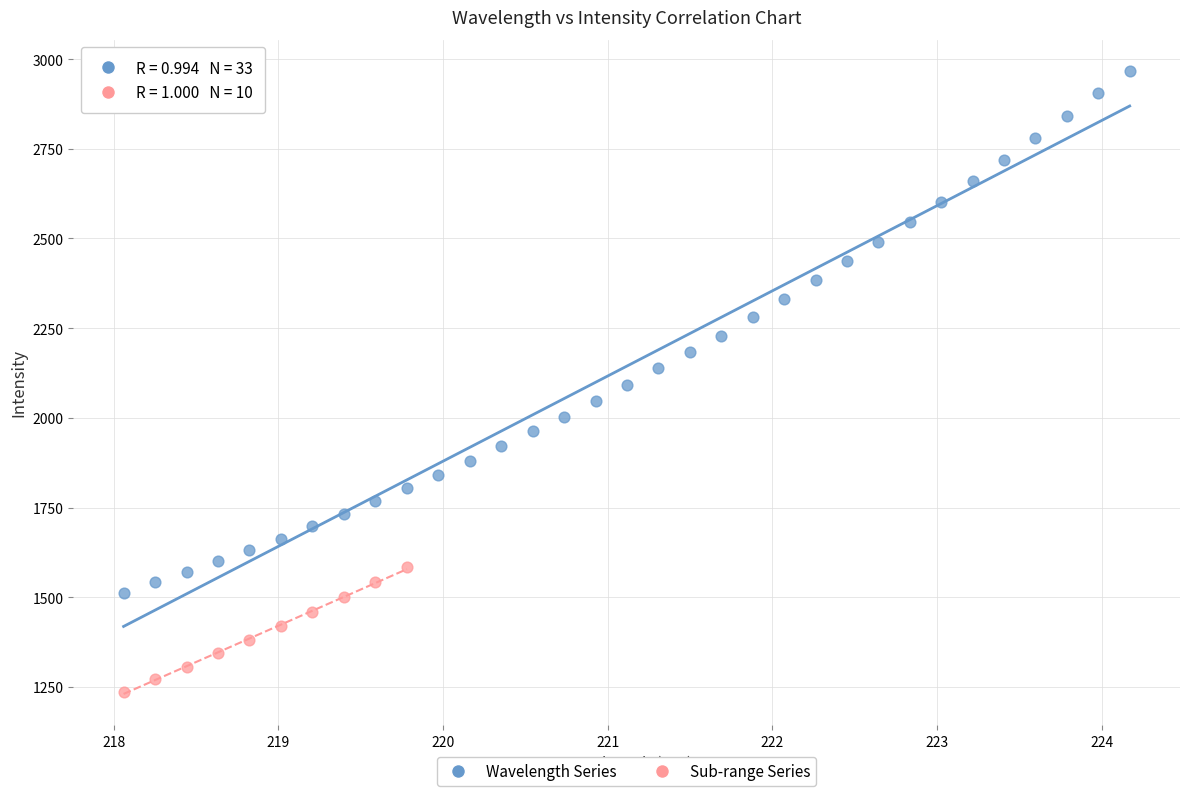

Which series has the largest Y range (max minus min)?

Wavelength Series